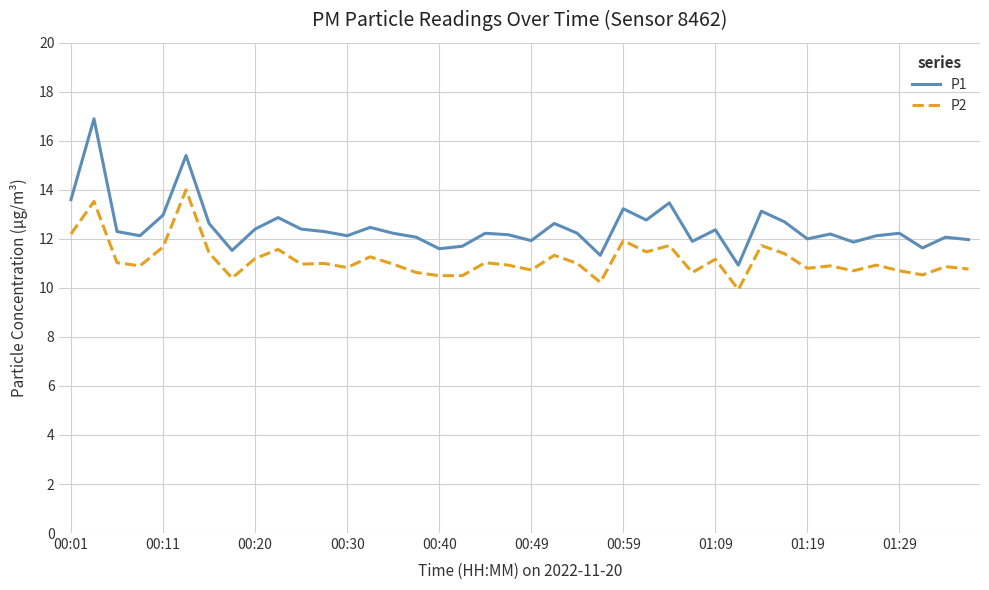

Which series has the largest range (max minus min)?

P1